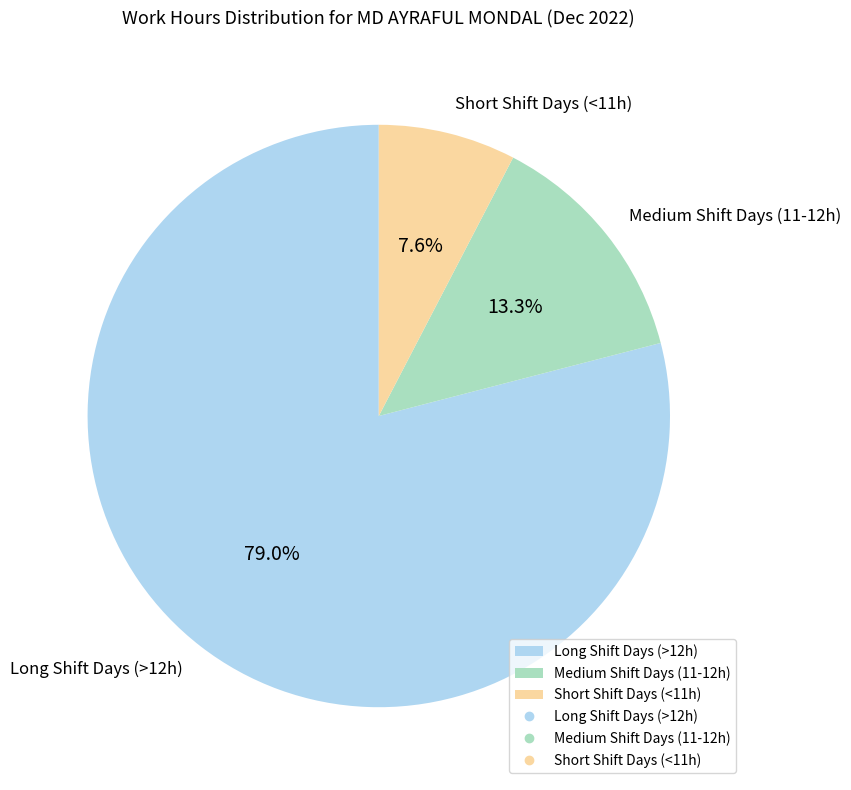

Which category has the biggest portion of the pie?

Long Shift Days (>12h)